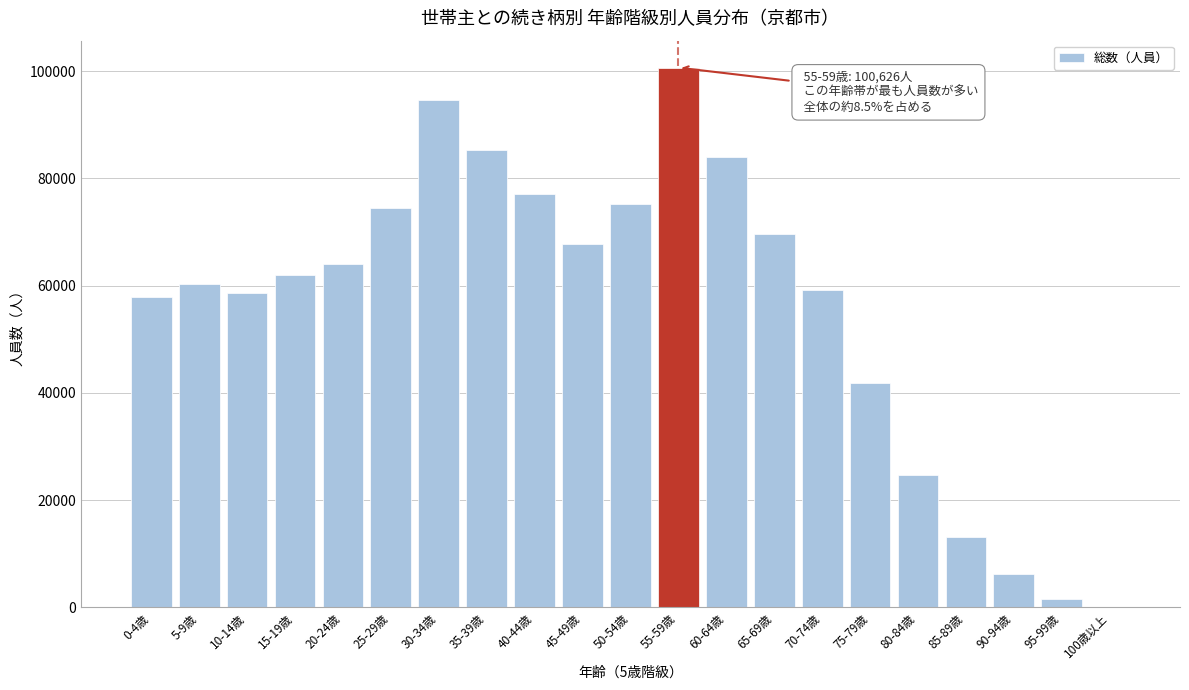

Reading left to right, extract all data points from this chart.

0-4歳=57836	5-9歳=60327	10-14歳=58663	15-19歳=62046	20-24歳=64054	25-29歳=74449	30-34歳=94599	35-39歳=85267	40-44歳=77030	45-49歳=67801	50-54歳=75115	55-59歳=100626	60-64歳=83955	65-69歳=69662	70-74歳=59175	75-79歳=41746	80-84歳=24726	85-89歳=13079	90-94歳=6217	95-99歳=1507	100歳以上=152